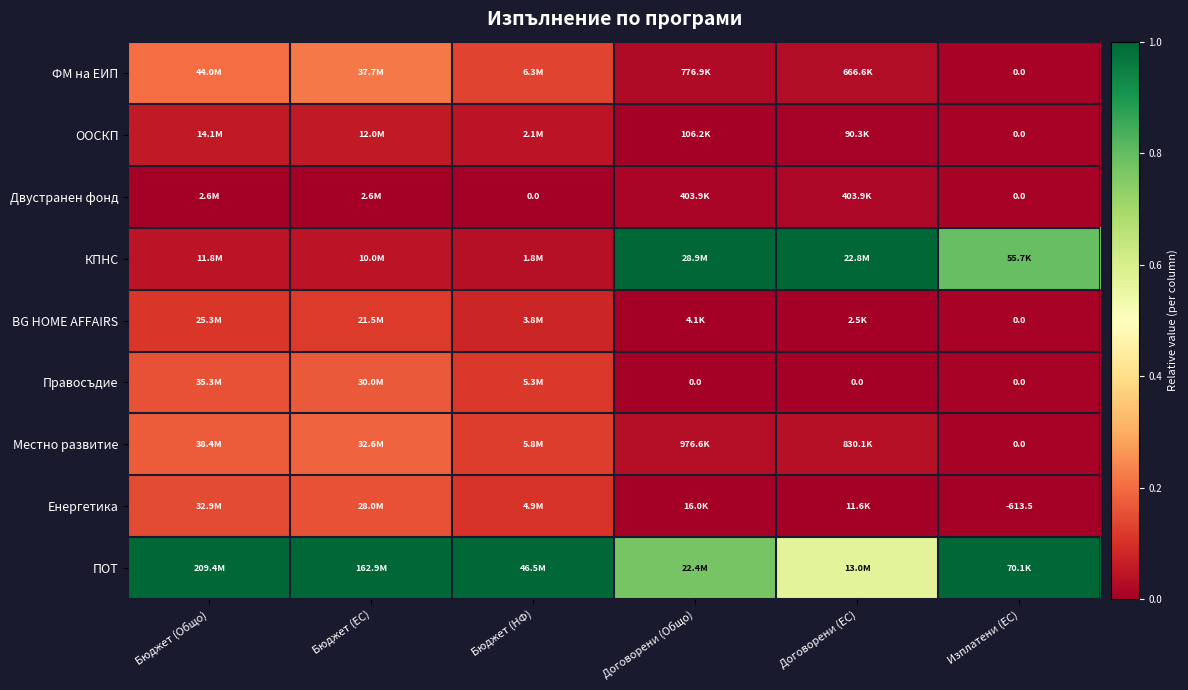

Count the number of data series in this chart.

9